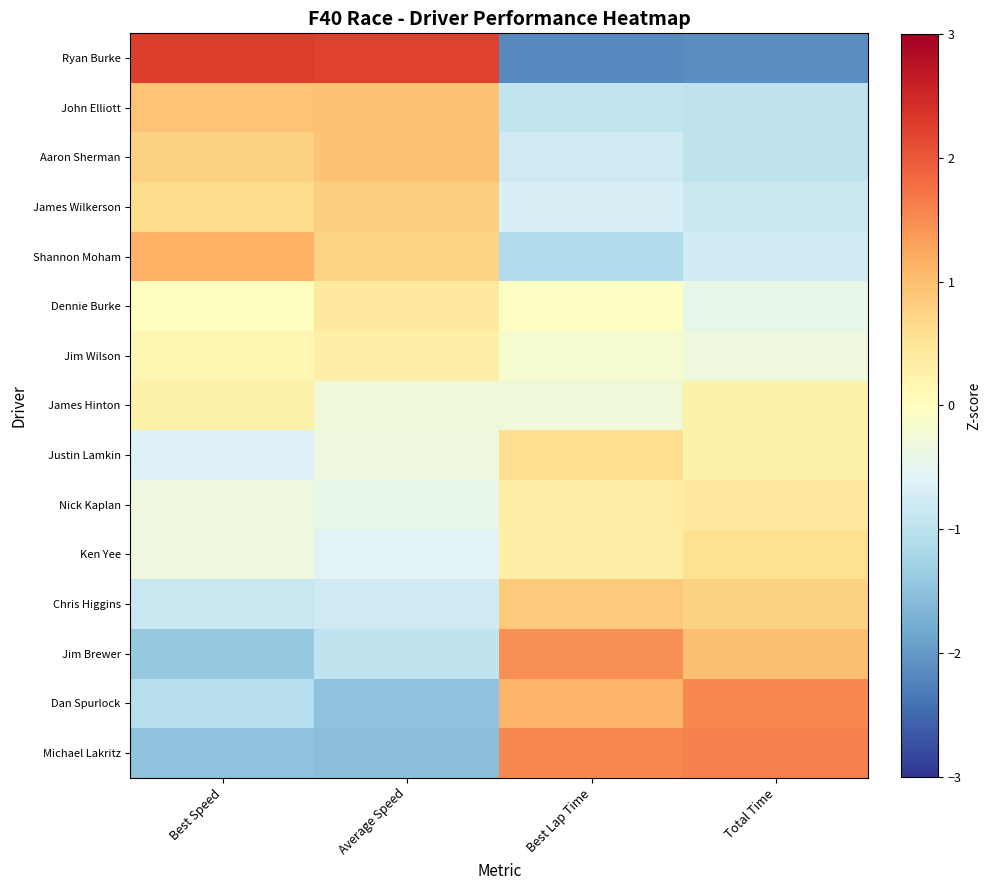

Reading left to right, extract all data points from this chart.

Ryan Burke: Best Speed=2.3	Average Speed=2.2	Best Lap Time=-2.2	Total Time=-2.1
John Elliott: Best Speed=0.9	Average Speed=1.0	Best Lap Time=-0.9	Total Time=-1.0
Aaron Sherman: Best Speed=0.8	Average Speed=1.0	Best Lap Time=-0.8	Total Time=-1.0
James Wilkerson: Best Speed=0.6	Average Speed=0.8	Best Lap Time=-0.7	Total Time=-0.8
Shannon Moham: Best Speed=1.1	Average Speed=0.7	Best Lap Time=-1.1	Total Time=-0.8
Dennie Burke: Best Speed=0.0	Average Speed=0.4	Best Lap Time=-0.0	Total Time=-0.4
Jim Wilson: Best Speed=0.2	Average Speed=0.3	Best Lap Time=-0.2	Total Time=-0.3
James Hinton: Best Speed=0.3	Average Speed=-0.3	Best Lap Time=-0.3	Total Time=0.3
Justin Lamkin: Best Speed=-0.6	Average Speed=-0.3	Best Lap Time=0.6	Total Time=0.3
Nick Kaplan: Best Speed=-0.4	Average Speed=-0.4	Best Lap Time=0.3	Total Time=0.4
Ken Yee: Best Speed=-0.3	Average Speed=-0.6	Best Lap Time=0.3	Total Time=0.6
Chris Higgins: Best Speed=-0.9	Average Speed=-0.8	Best Lap Time=0.9	Total Time=0.8
Jim Brewer: Best Speed=-1.4	Average Speed=-1.0	Best Lap Time=1.5	Total Time=1.0
Dan Spurlock: Best Speed=-1.1	Average Speed=-1.5	Best Lap Time=1.1	Total Time=1.5
Michael Lakritz: Best Speed=-1.5	Average Speed=-1.5	Best Lap Time=1.5	Total Time=1.6